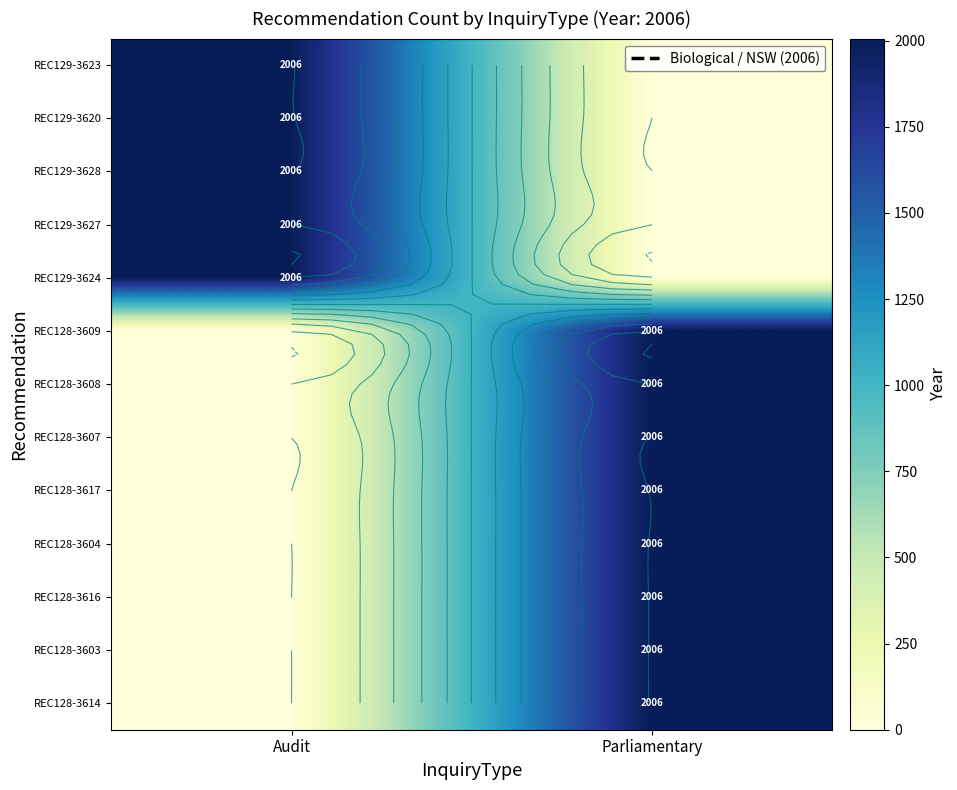

Rank the series by their maximum value, from highest to lowest.

REC129-3623, REC129-3620, REC129-3628, REC129-3627, REC129-3624, REC128-3609, REC128-3608, REC128-3607, REC128-3617, REC128-3604, REC128-3616, REC128-3603, REC128-3614